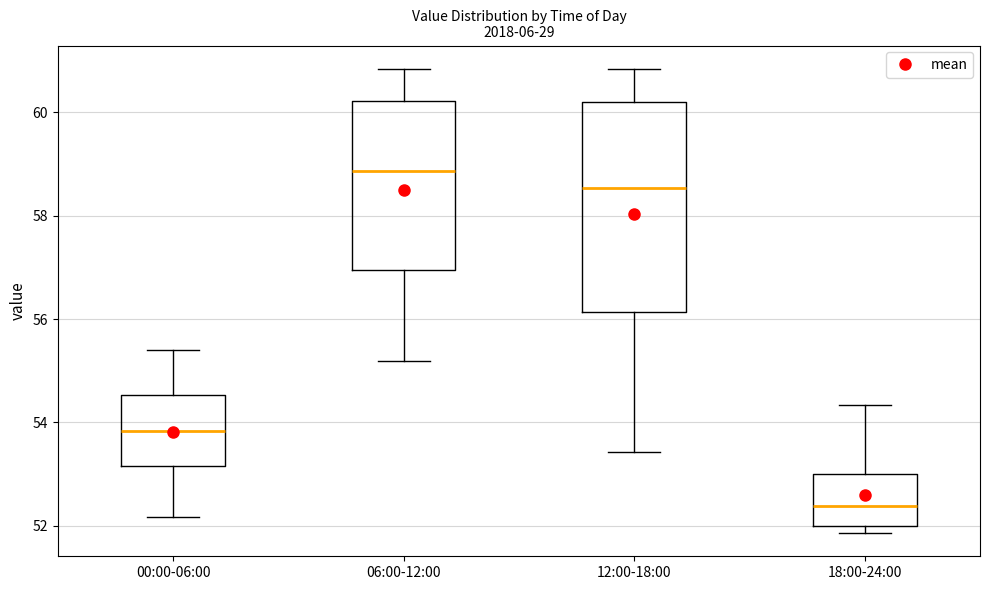

Where does the median line of the box for 18:00-24:00 sit on the y-axis? The values are not printed on the chart, so give them approximately, as read against the axis.

52.4